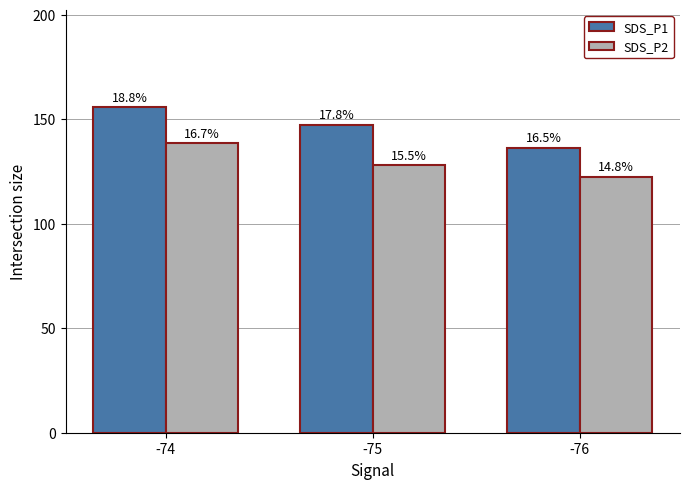

List the labels in order of SDS_P2 value, smallest first.

-76, -75, -74